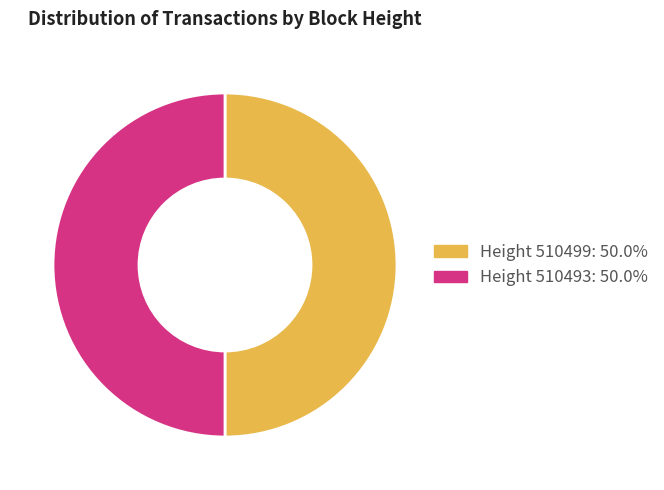

Approximately how many times larger is the value at Height 510499: 50.0% compared to Height 510493: 50.0%?

1.0